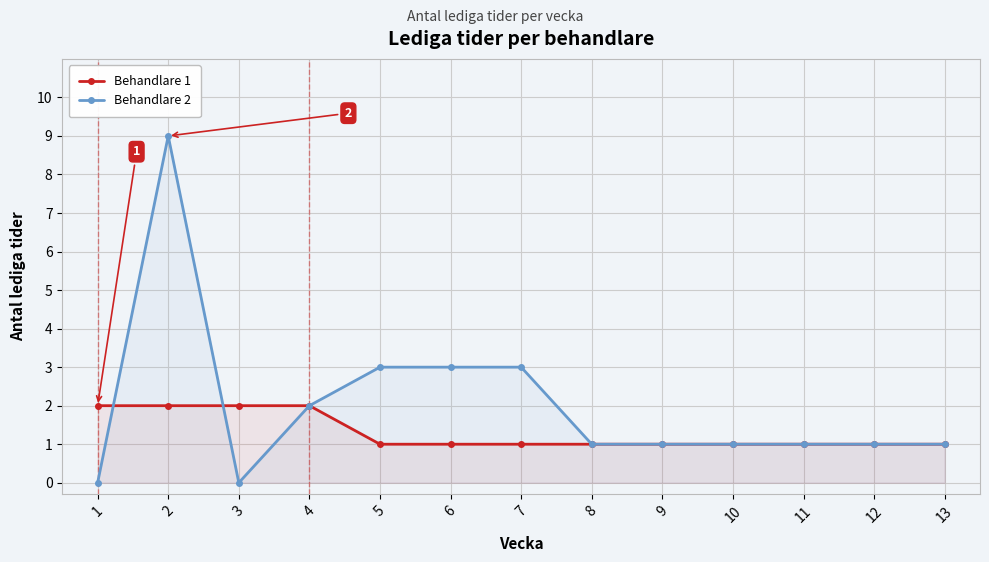

Which series changed the most between 1 and 11?

Behandlare 1